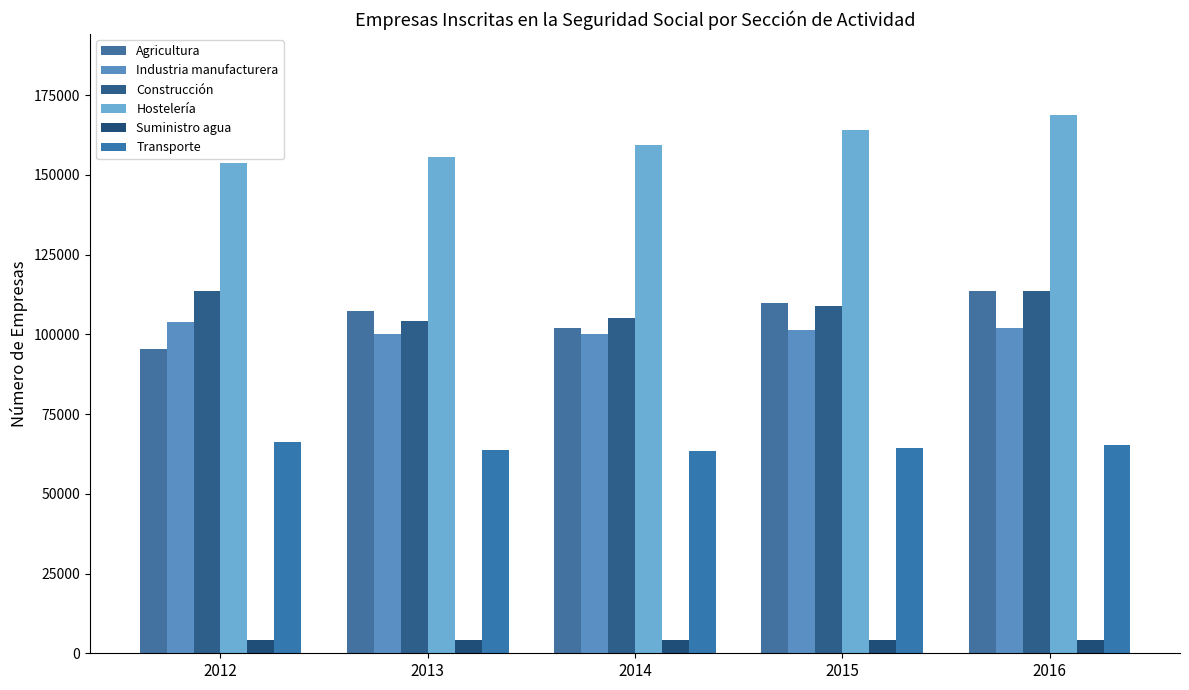

Are the bars horizontal?

No